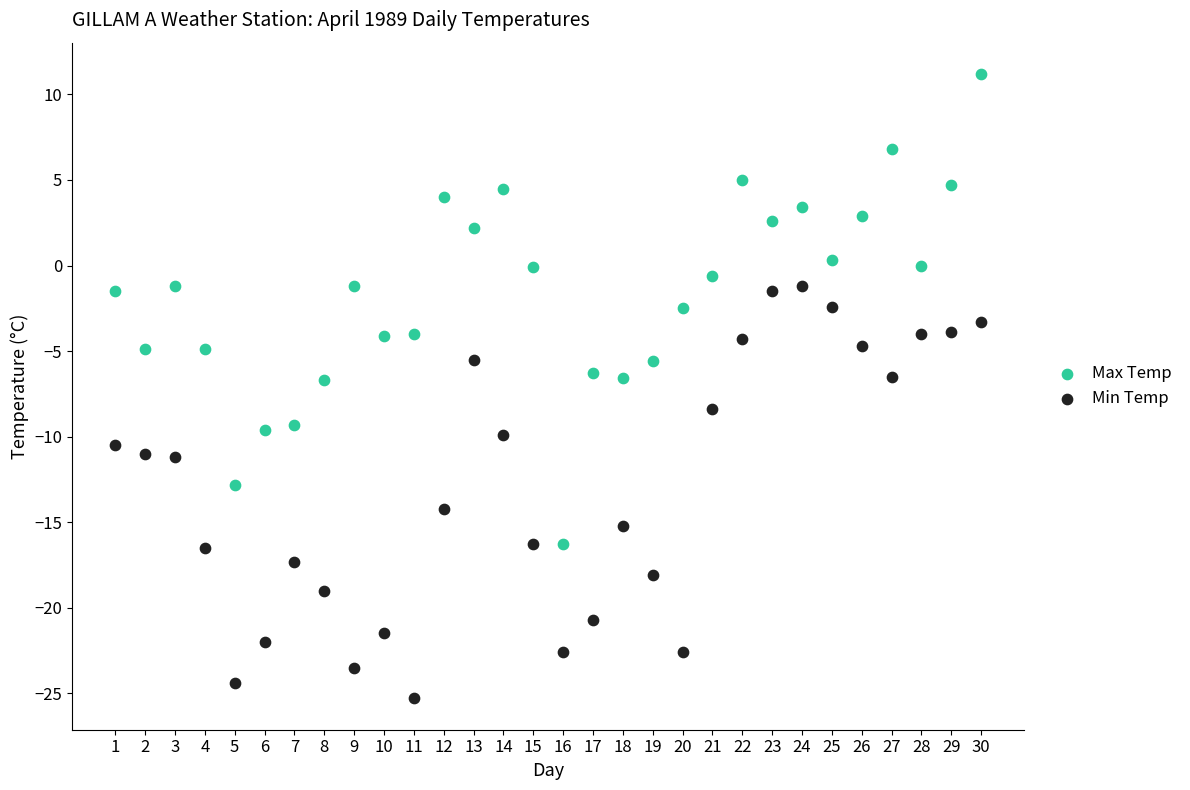

Which series has the widest spread of Y values?

Max Temp